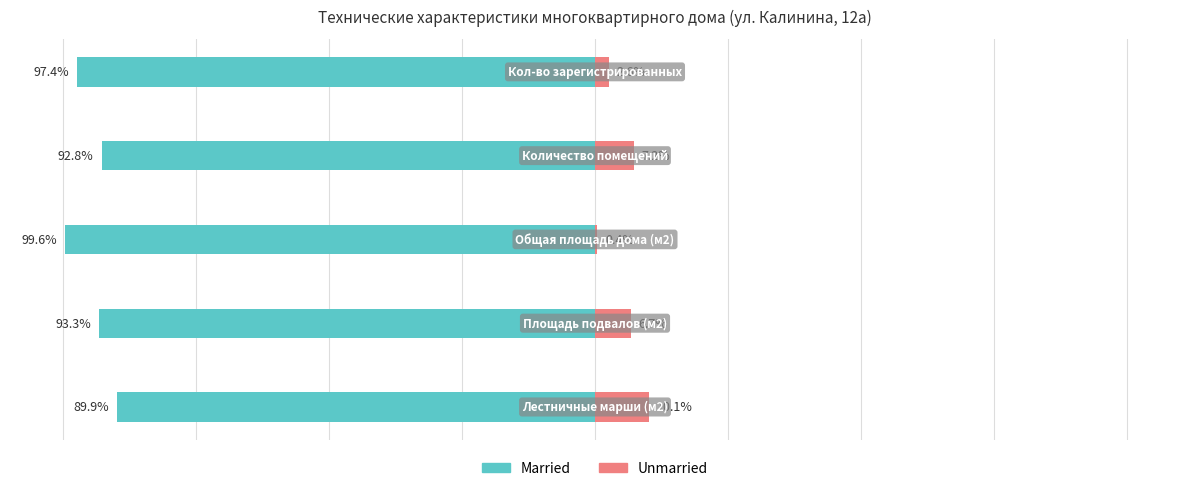

What are all the series names shown in the legend?

Married, Unmarried